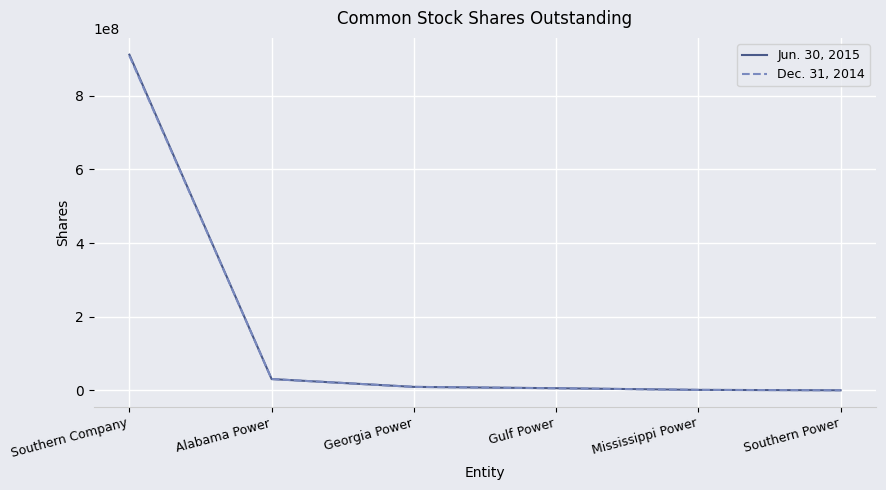

What is the smallest value displayed?

1000